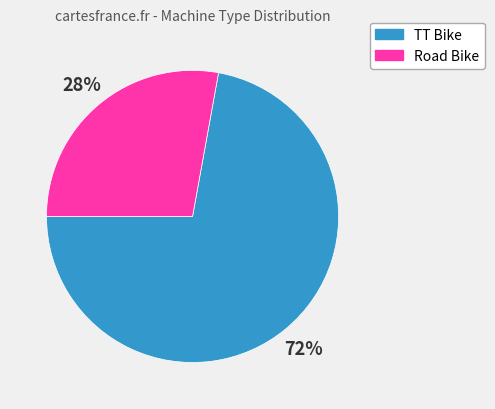

What is the majority slice?

TT Bike